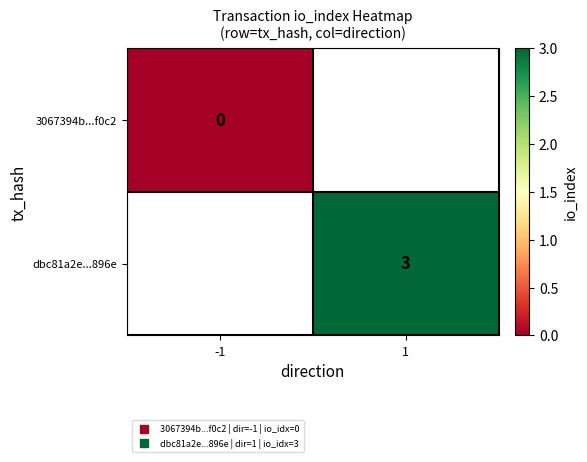

List the labels in order of 3067394b...f0c2 value, largest first.

-1, 1